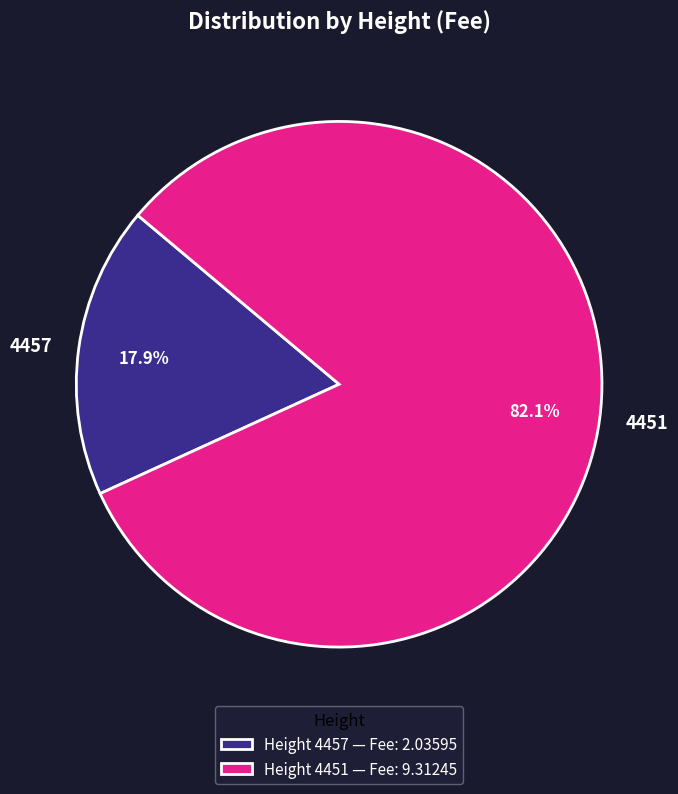

To the nearest percent, what is the difference between the 4457 and 4451 slice percentages?

64%